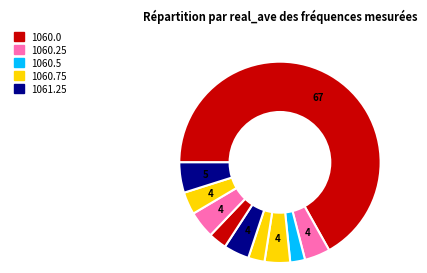

What is the majority slice?

1060.0